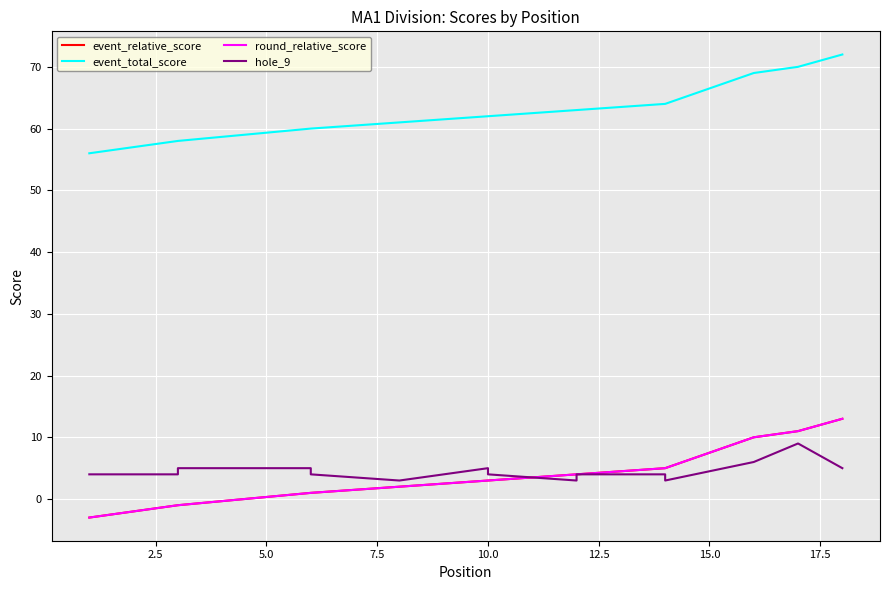

The value of round_relative_score at 5.0 is -1. True or false?

False